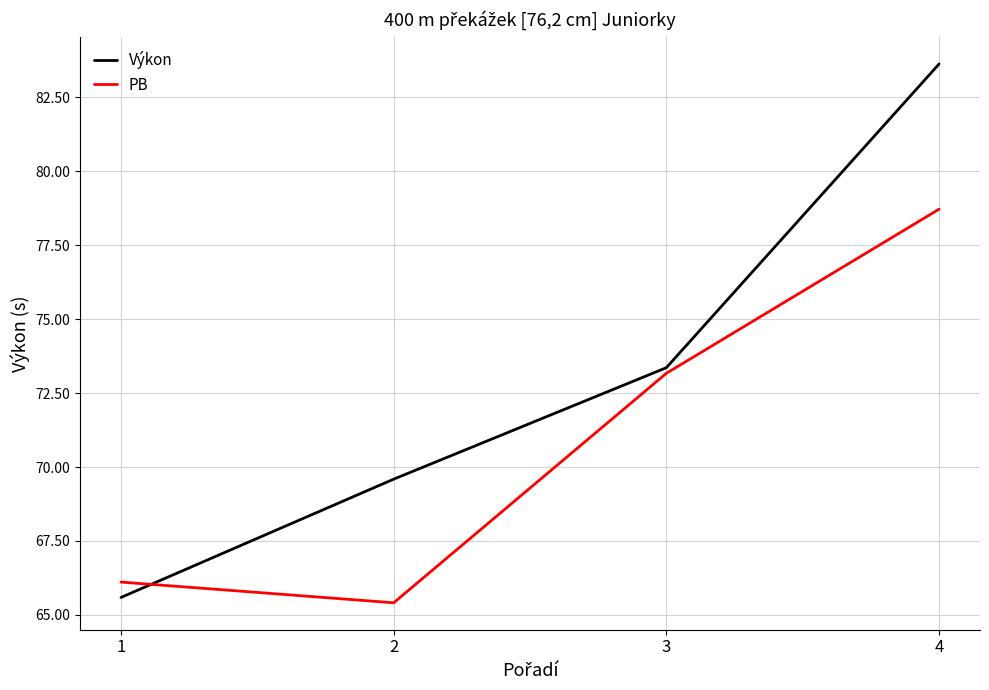

At which label does PB first exceed 73?

3